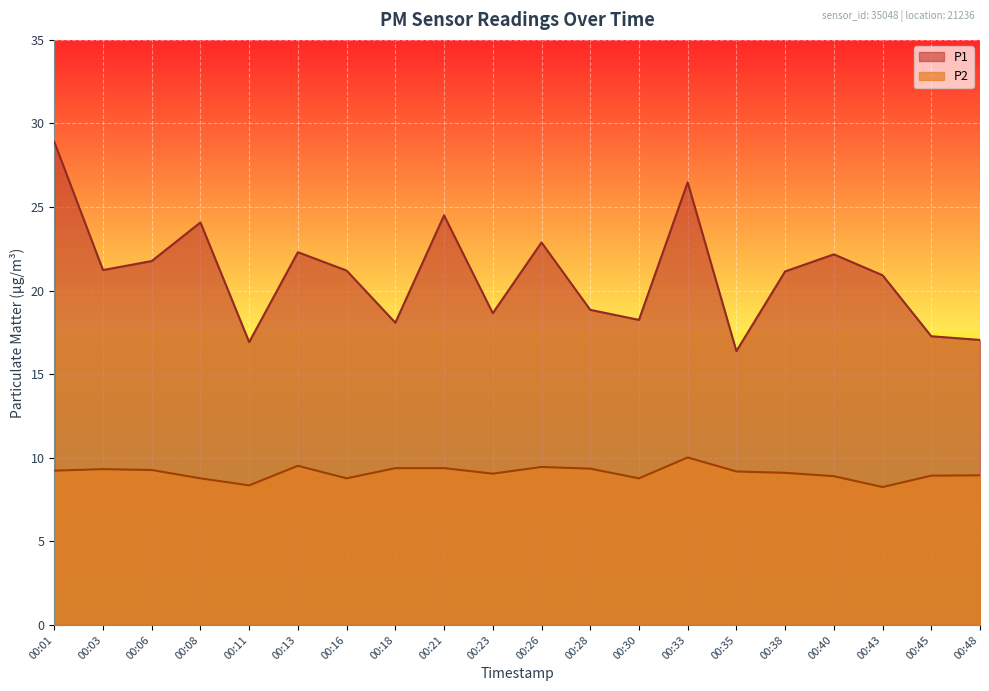

Which series changed the most between 00:11 and 00:18?

P1